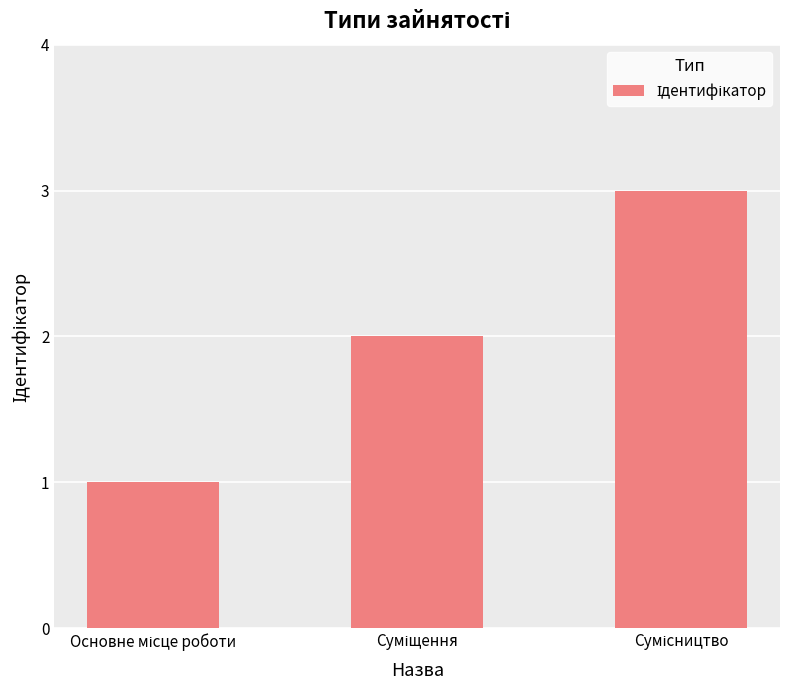

What is the maximum value shown in the chart?

3